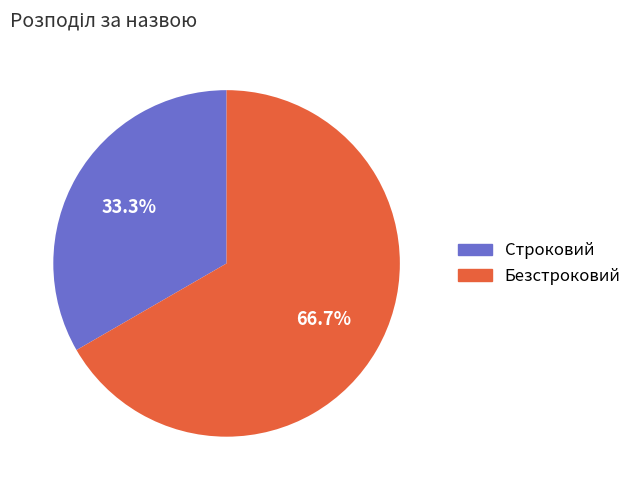

Which slice is the smallest?

Строковий